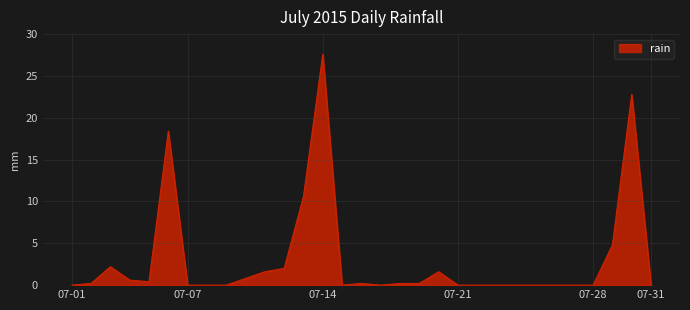

What is the greatest value displayed?

27.6